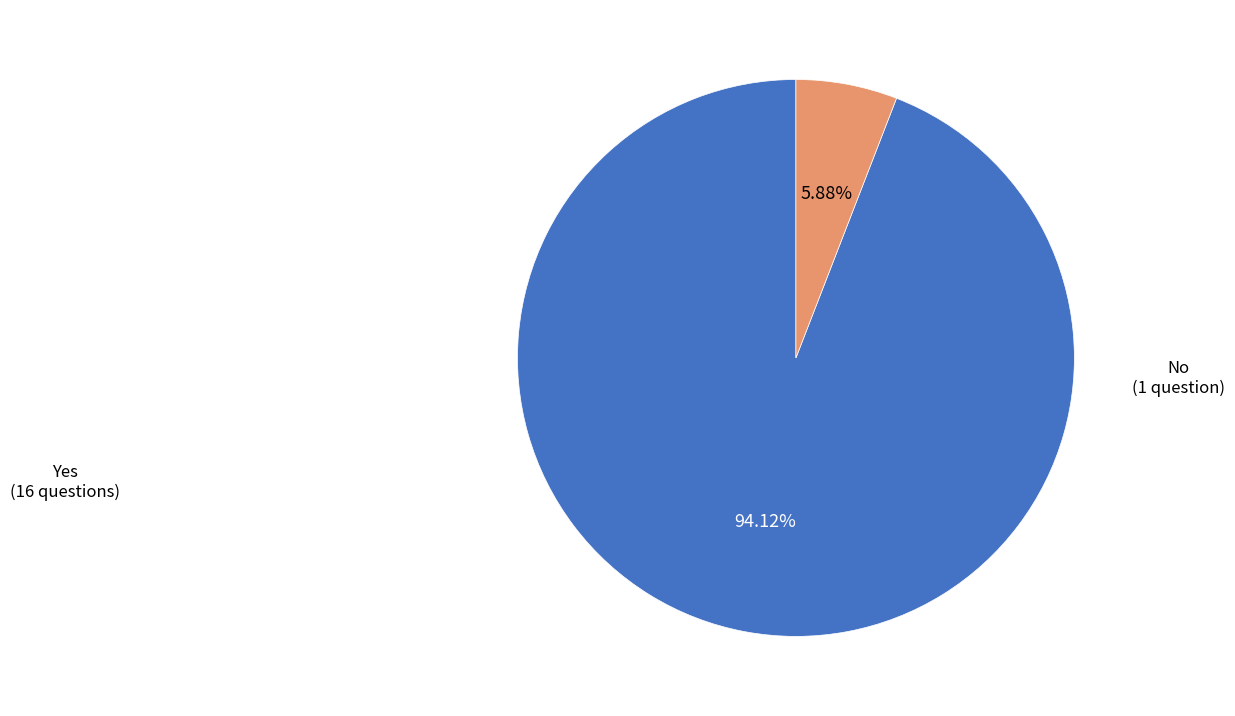

Is there a majority slice in this chart?

Yes